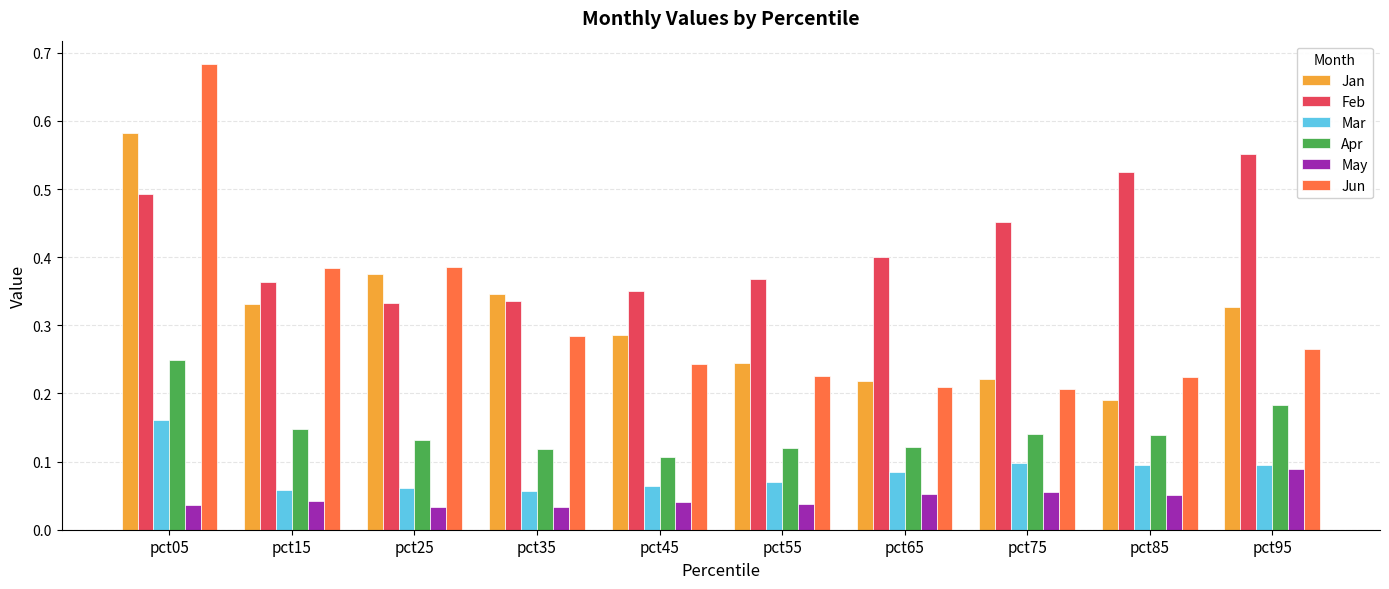

What is the total value across all series at pct95?

1.5